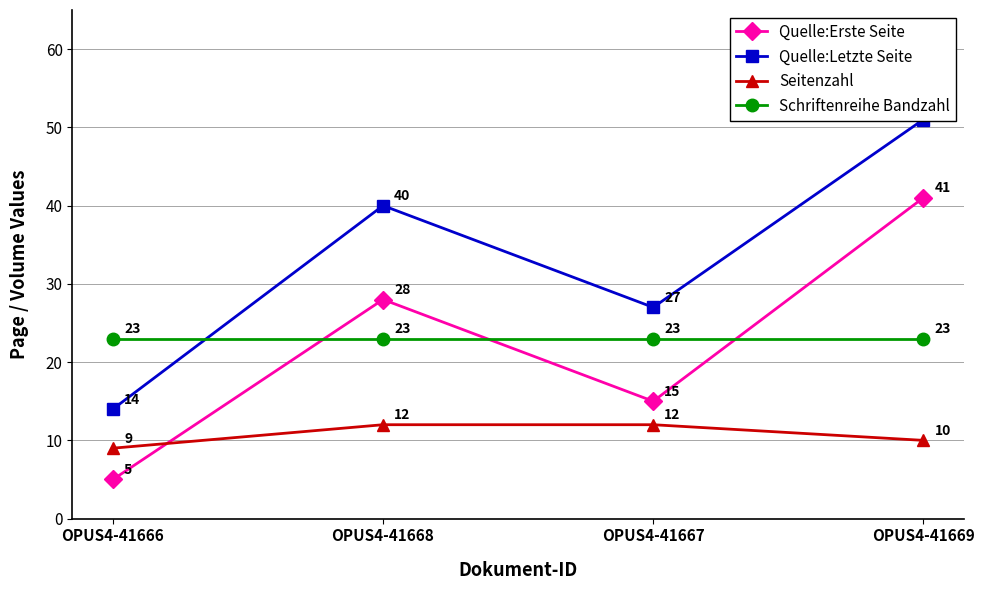

At which label is Quelle:Erste Seite closest to 23?

OPUS4-41668